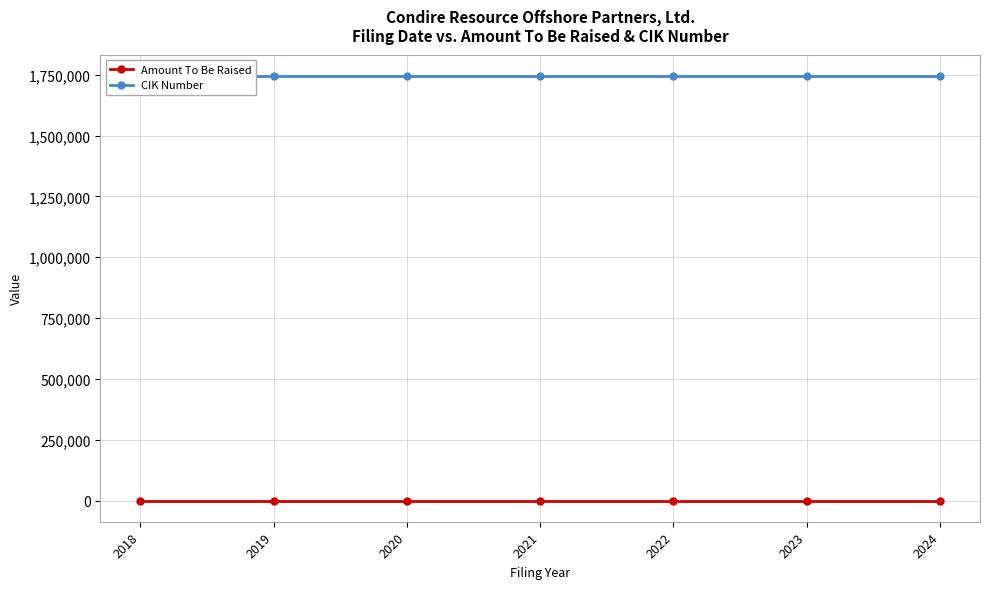

Is the value of CIK Number at 2022 greater than the value of Amount To Be Raised at 2024?

Yes